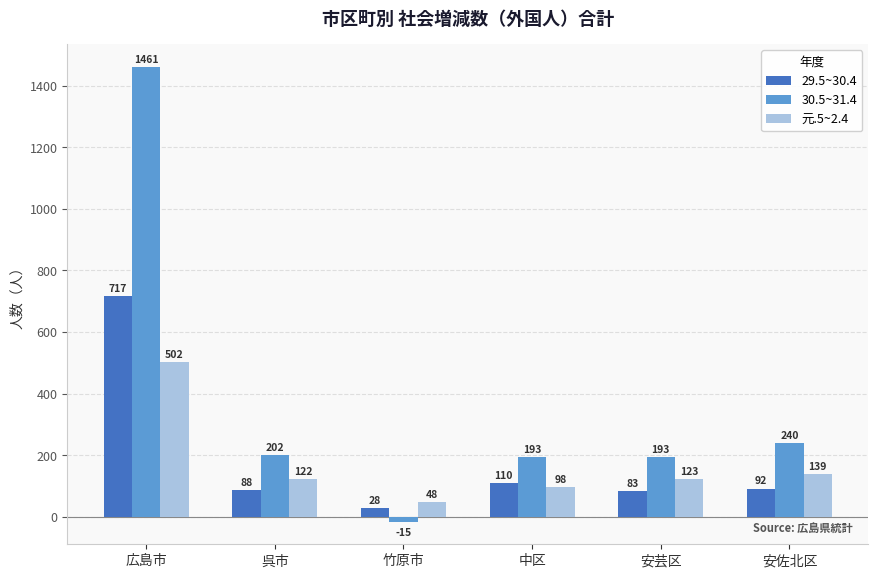

The 30.5~31.4 series shows 202 at 呉市. True or false?

True